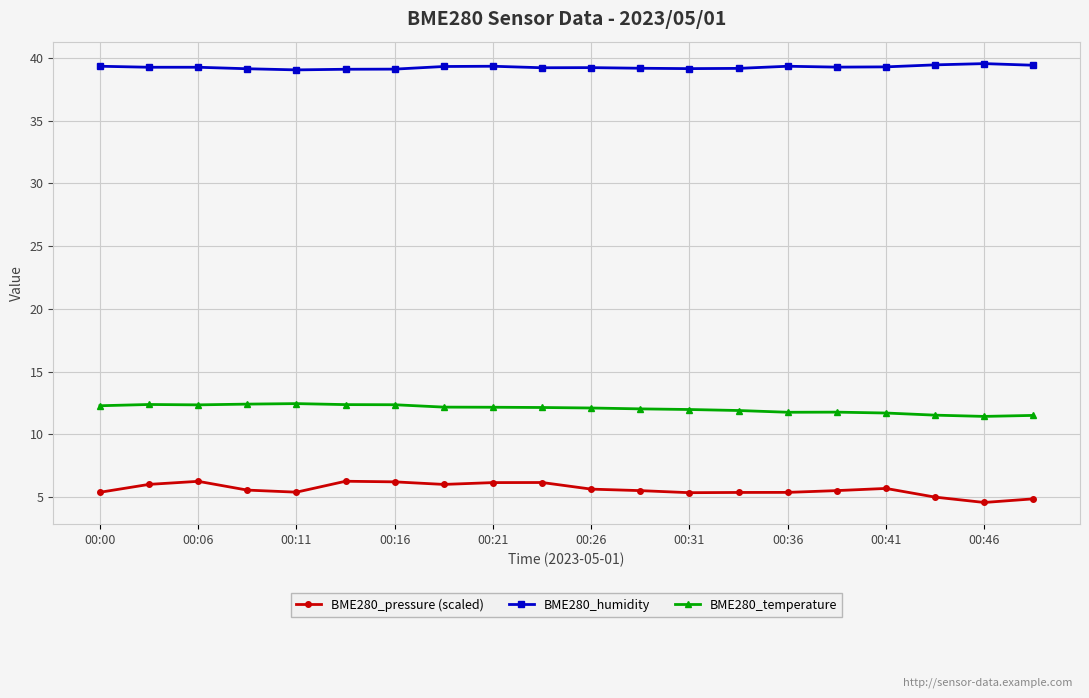

True or false: BME280_temperature and BME280_pressure (scaled) intersect in this chart.

False